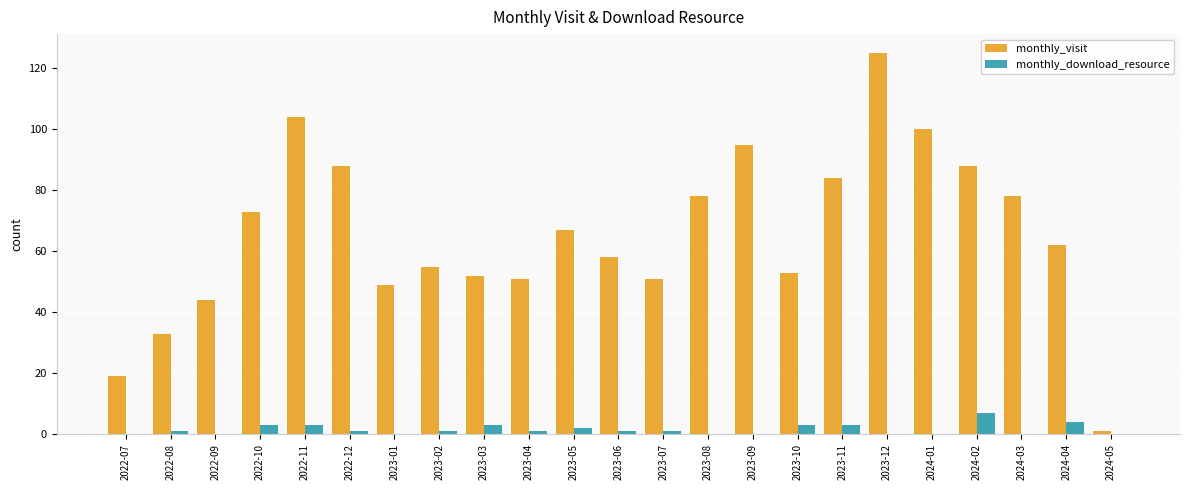

At which category is the sum across all series the highest?

2023-12